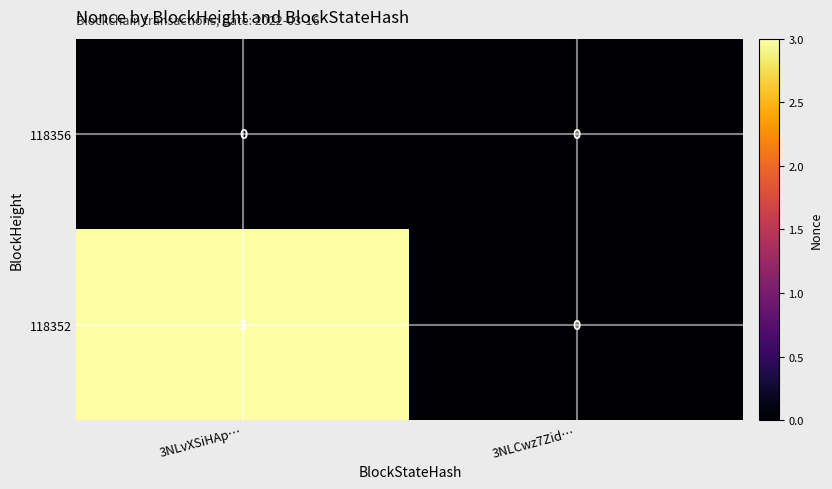

True or false: 118352 has a value of 2 at 3NLvXSiHAp….

False